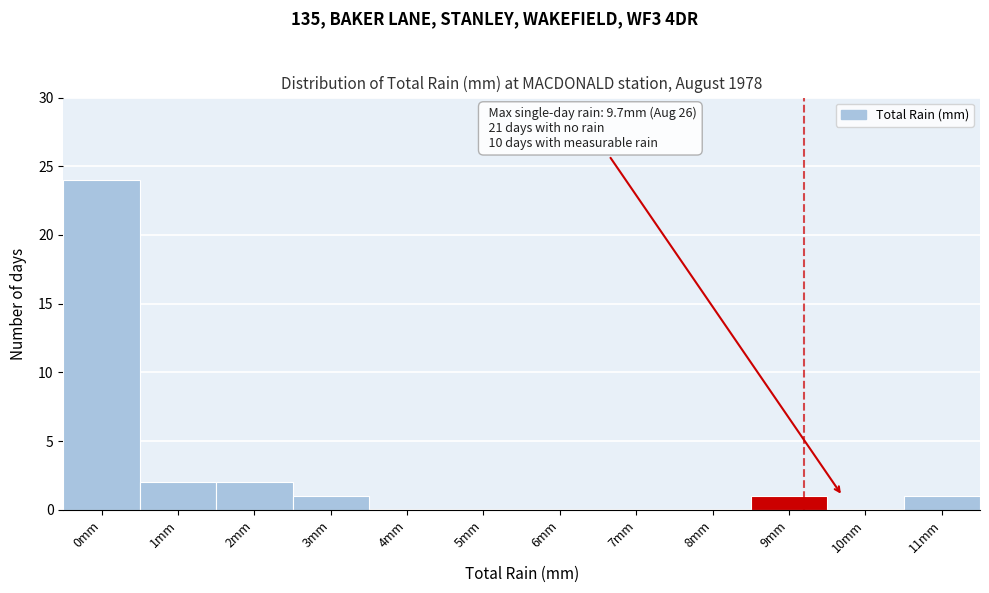

Reading left to right, what are all the values shown in this chart?

0mm=24	1mm=2	2mm=2	3mm=1	4mm=0	5mm=0	6mm=0	7mm=0	8mm=0	9mm=1	10mm=0	11mm=1